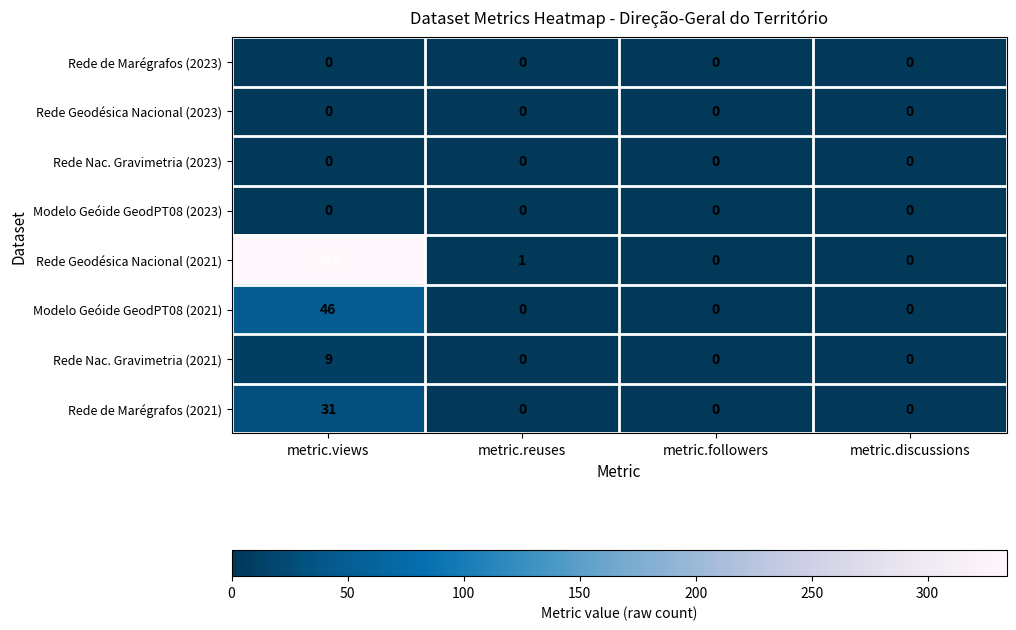

At which category is the sum across all series the highest?

metric.views